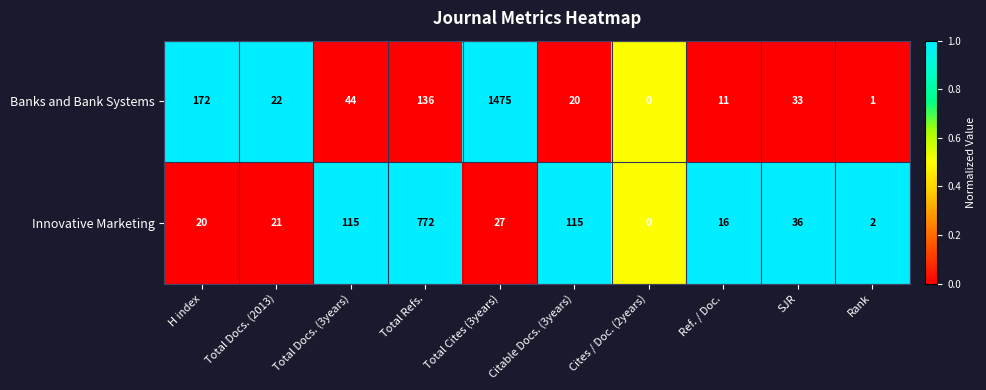

The Innovative Marketing series shows 7 at Total Cites (3years). True or false?

False